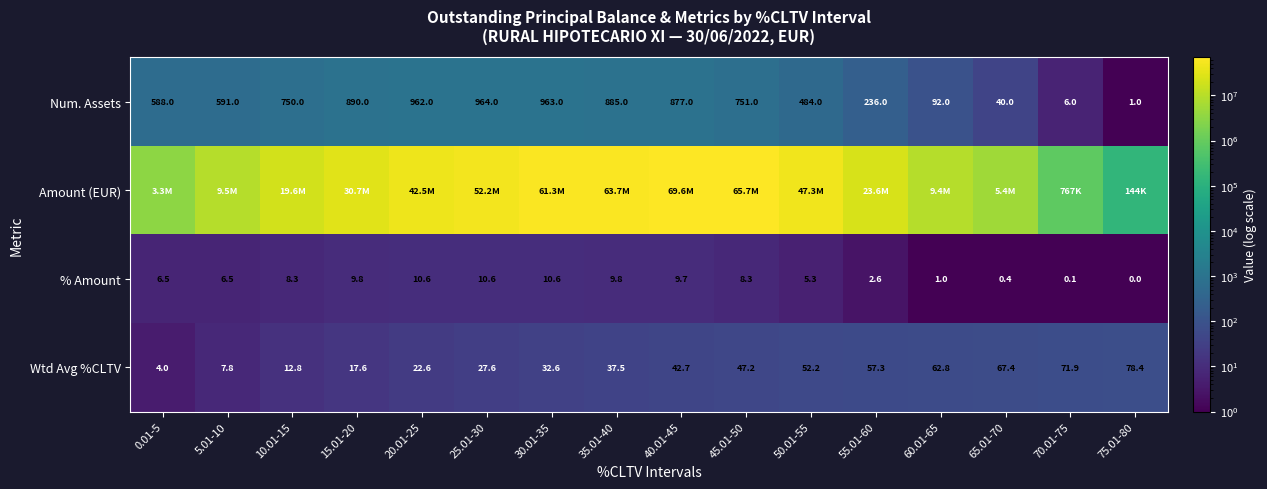

At which category does the chart reach its minimum across all series?

75.01-80